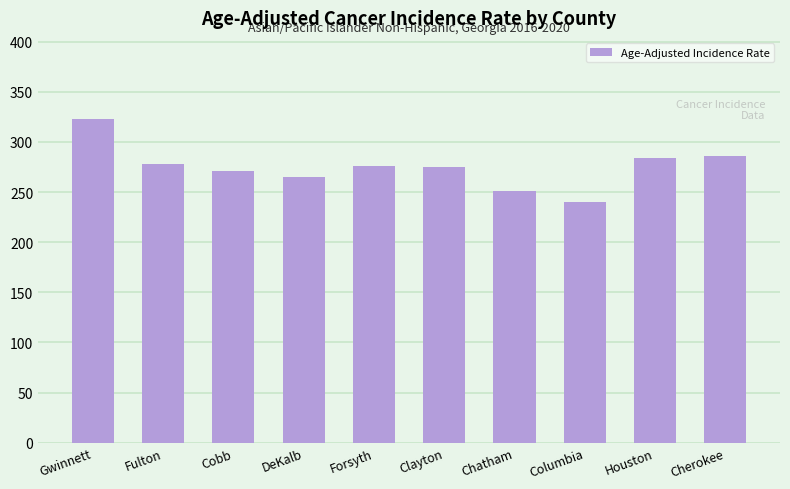

Approximately how many times larger is the value at Forsyth compared to Clayton?

1.0